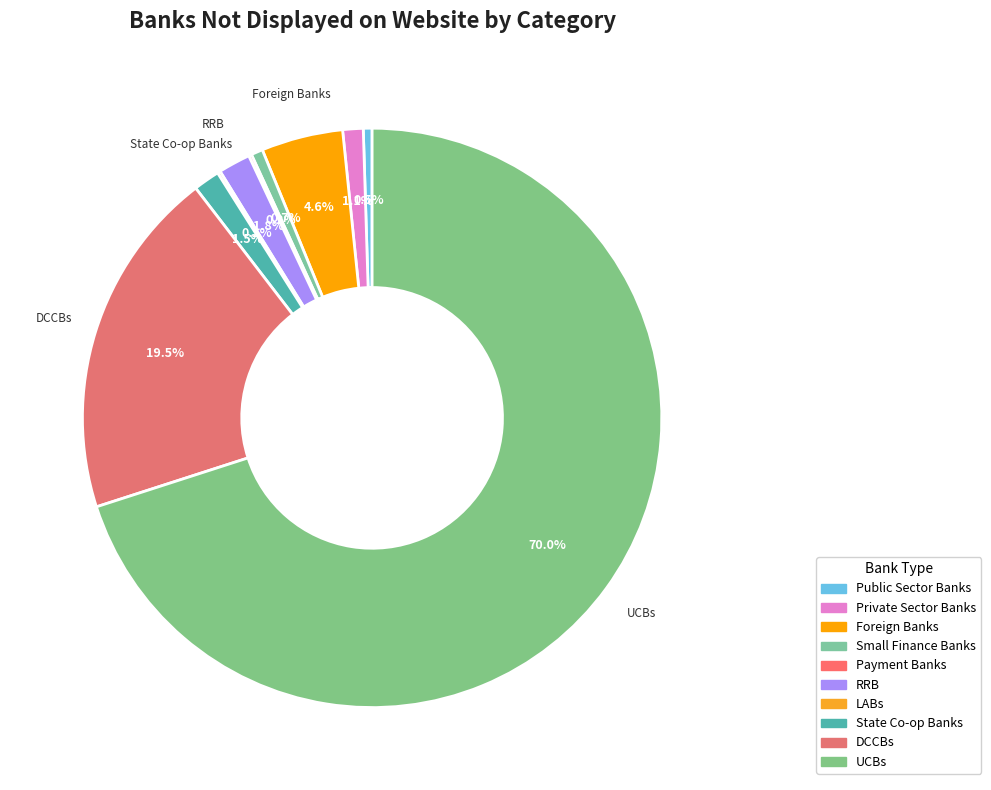

How many segments does this pie chart have?

10